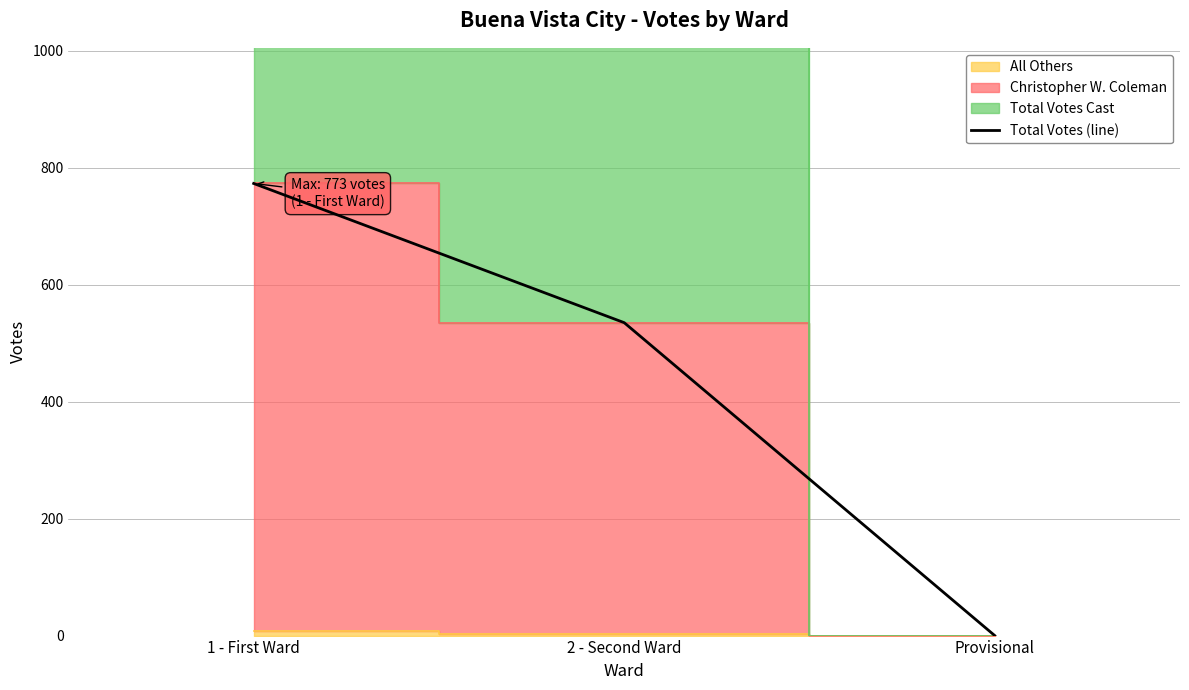

Rank the categories by value from lowest to highest.

Provisional, 2 - Second Ward, 1 - First Ward